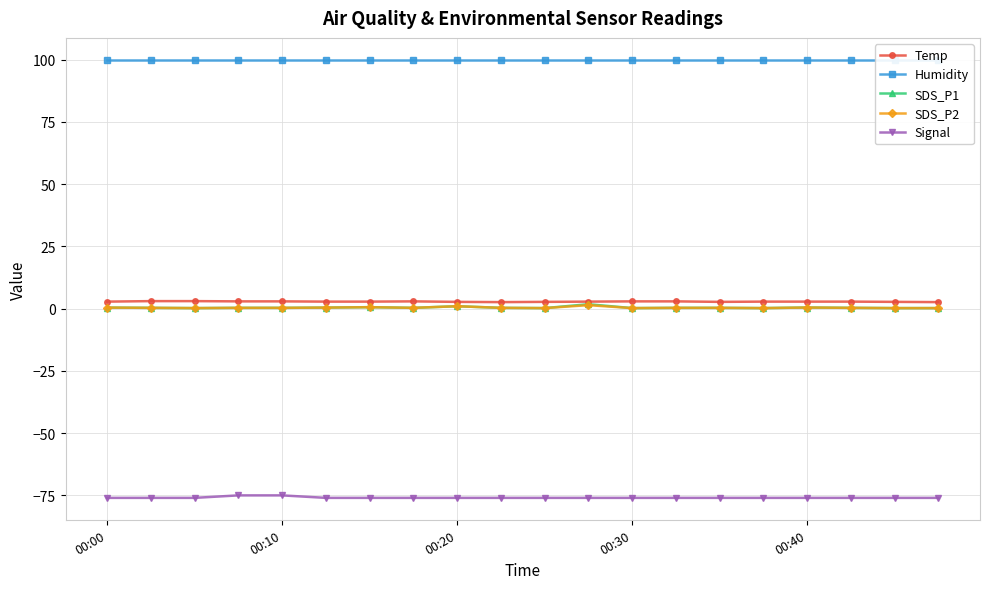

Which label corresponds to the largest value in the chart?

00:00